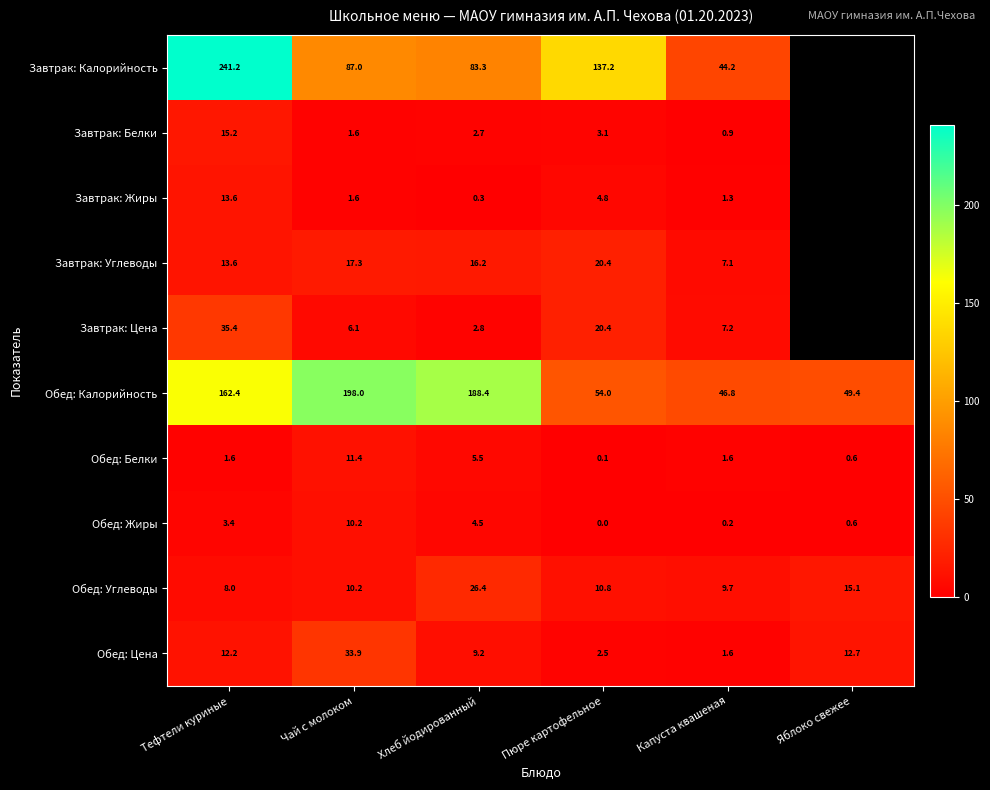

The Обед: Цена series shows 1.6 at Капуста квашеная. True or false?

True